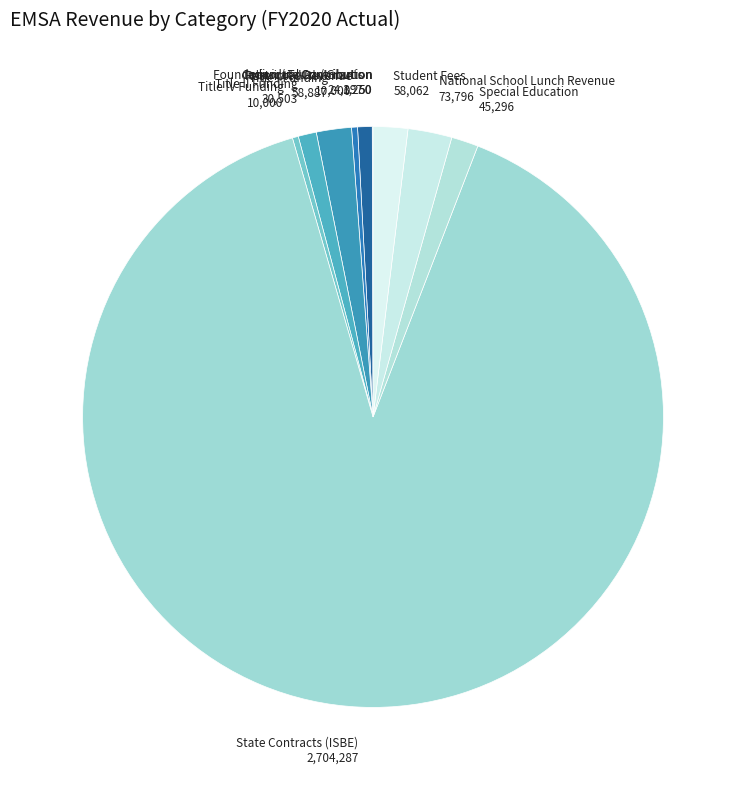

Which category accounts for the majority?

State Contracts (ISBE)